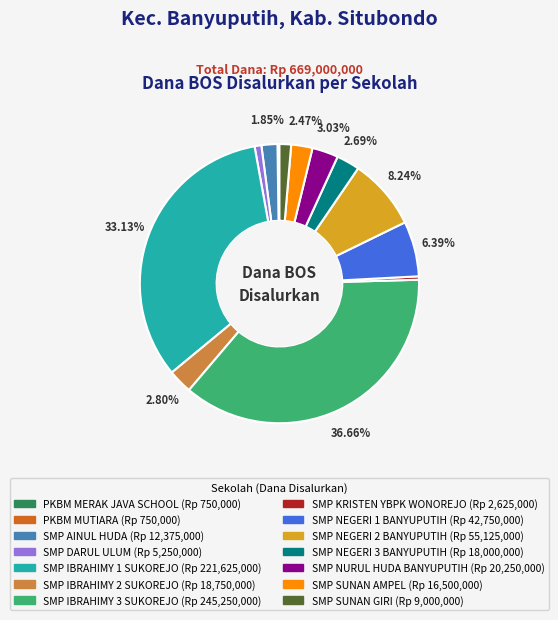

To the nearest percent, what is the average slice percentage?

7%